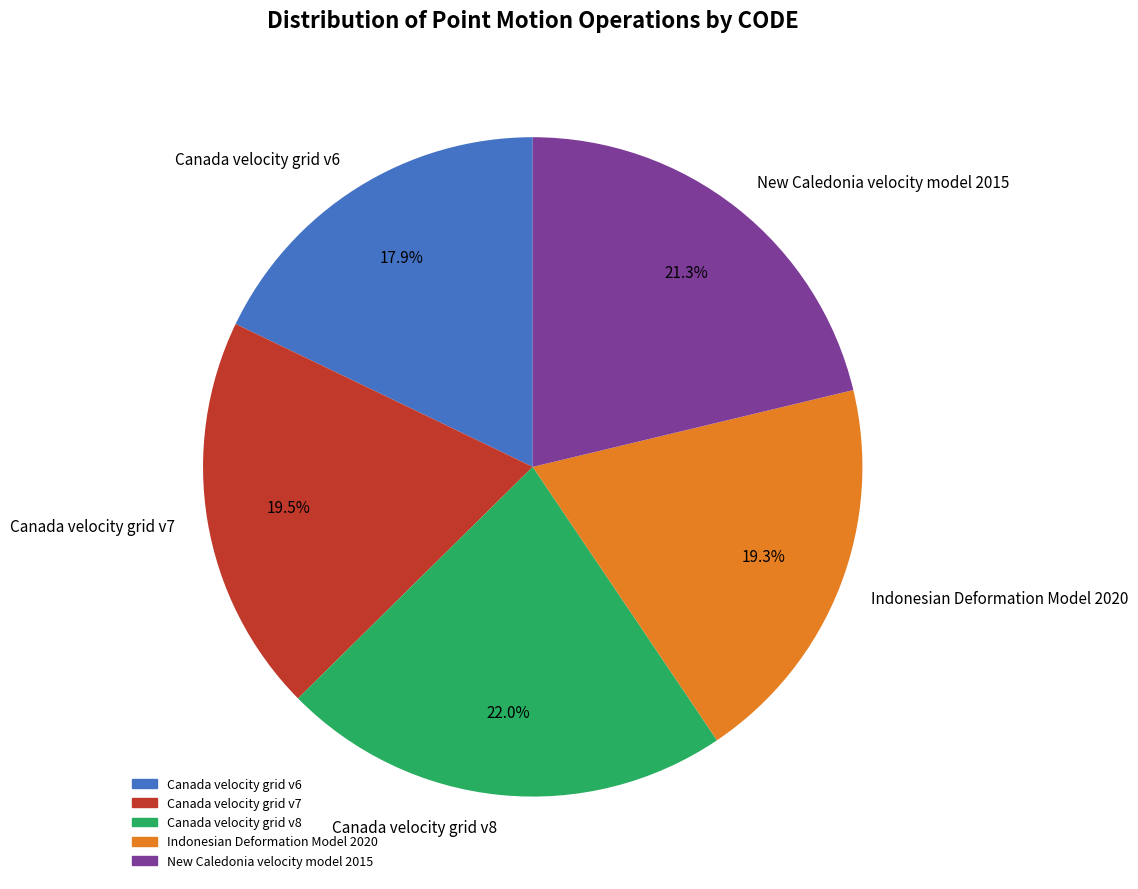

To the nearest percent, what is the average slice percentage?

20%